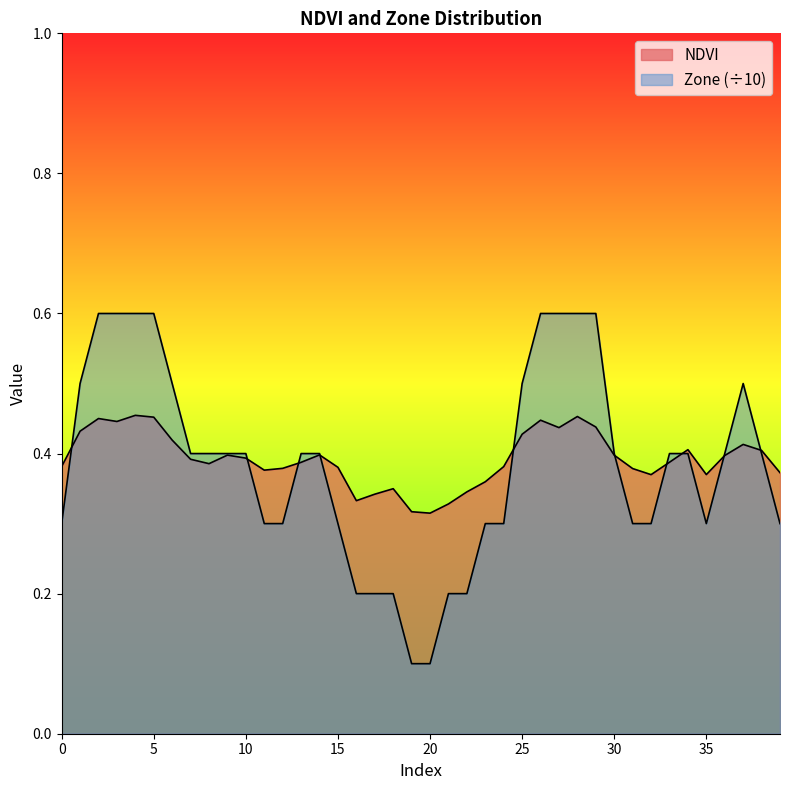

Is it true that NDVI equals 0.3 at 22?

True